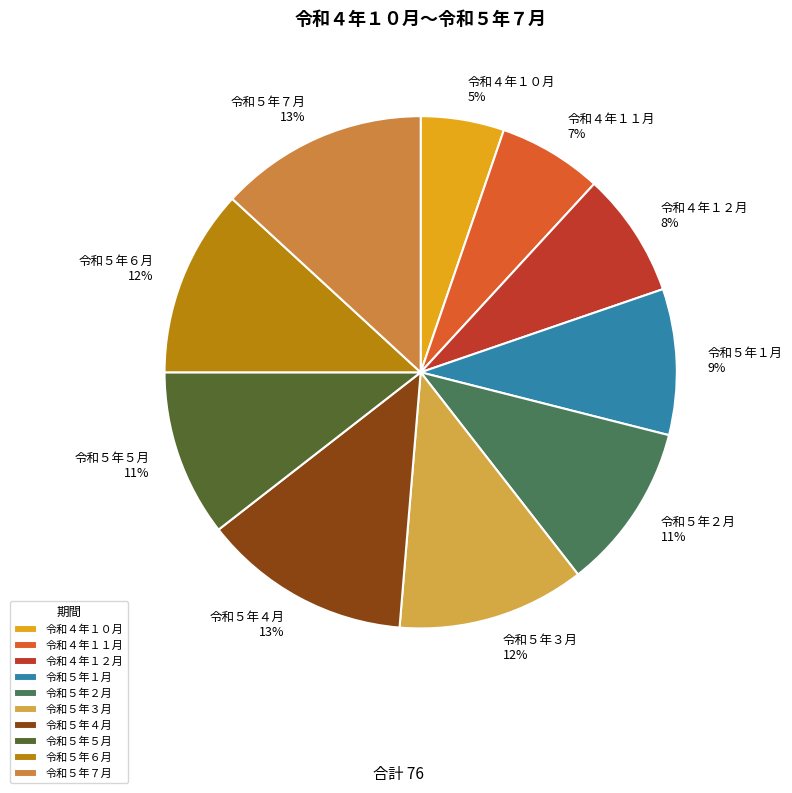

Which category has the smallest portion of the pie?

令和４年１０月